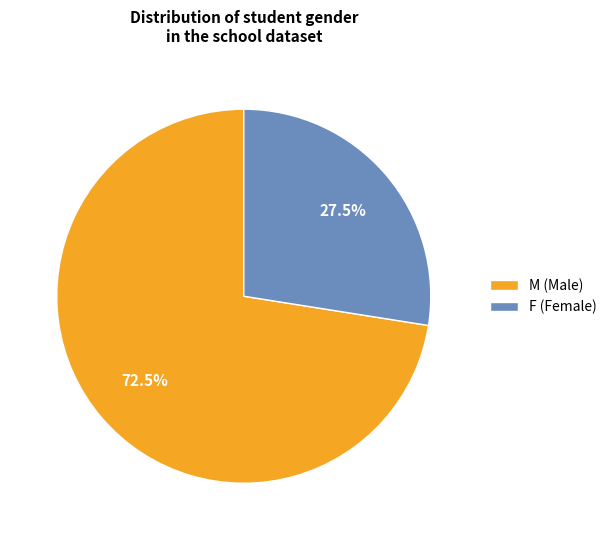

Rank the categories by value from lowest to highest.

F (Female), M (Male)